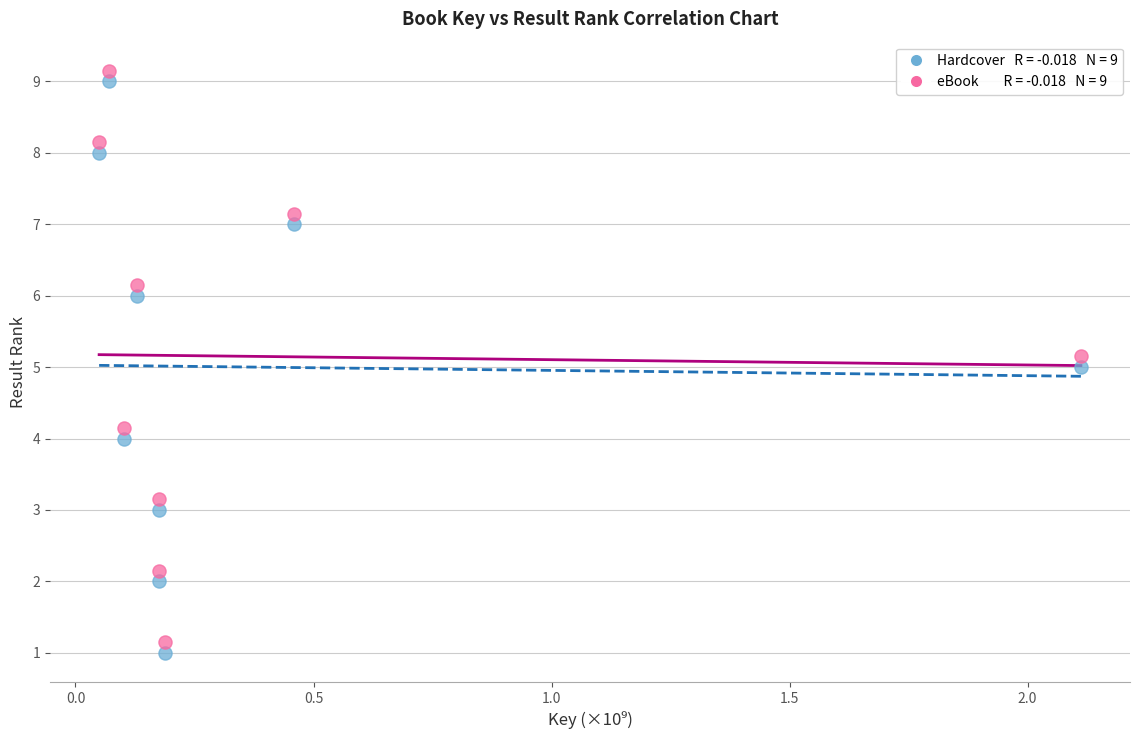

Across all data points, what is the range of X values (max minus min)?

2.1